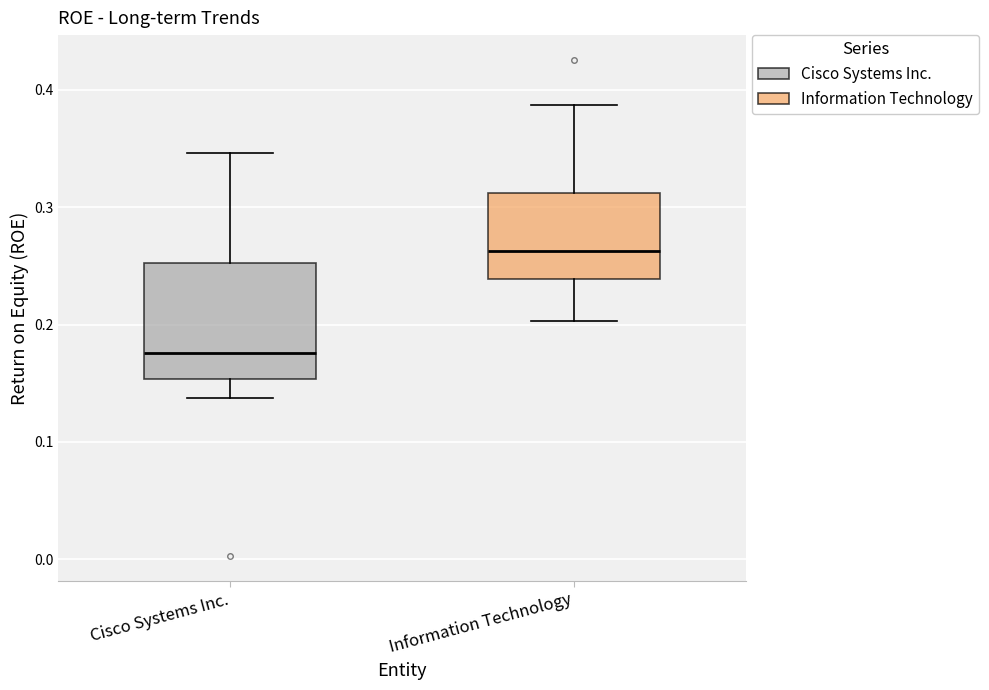

Reading left to right, transcribe this box plot: for each box, give where its median line is, the range the box spans, and where its two whiskers end, as read against the y-axis. The values are not printed on the chart, so give them approximately, as read against the axis.

Cisco Systems Inc.: median 0.18, box 0.15 to 0.25, whiskers 0.14 to 0.35
Information Technology: median 0.26, box 0.24 to 0.31, whiskers 0.20 to 0.39